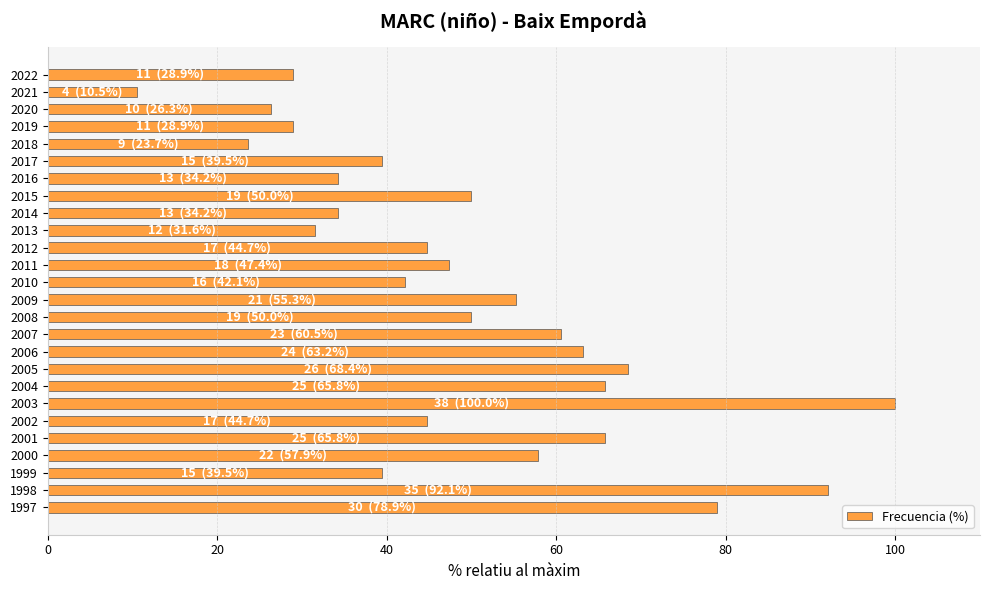

What is the ratio of the value at 2015 to the value at 1999?

1.3